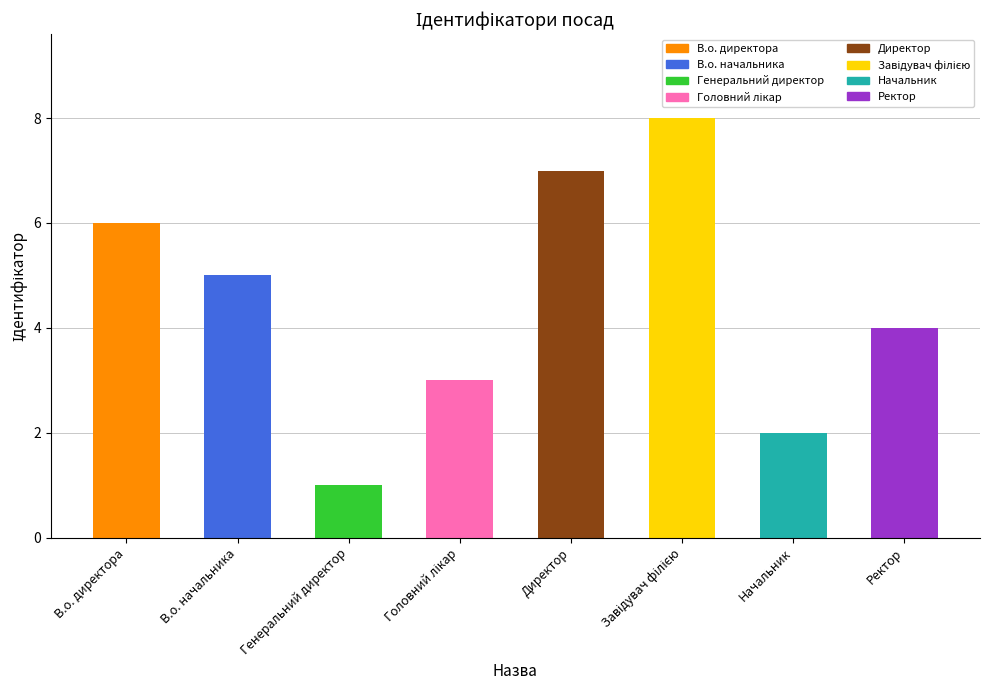

Which label corresponds to the smallest value in the chart?

Генеральний директор